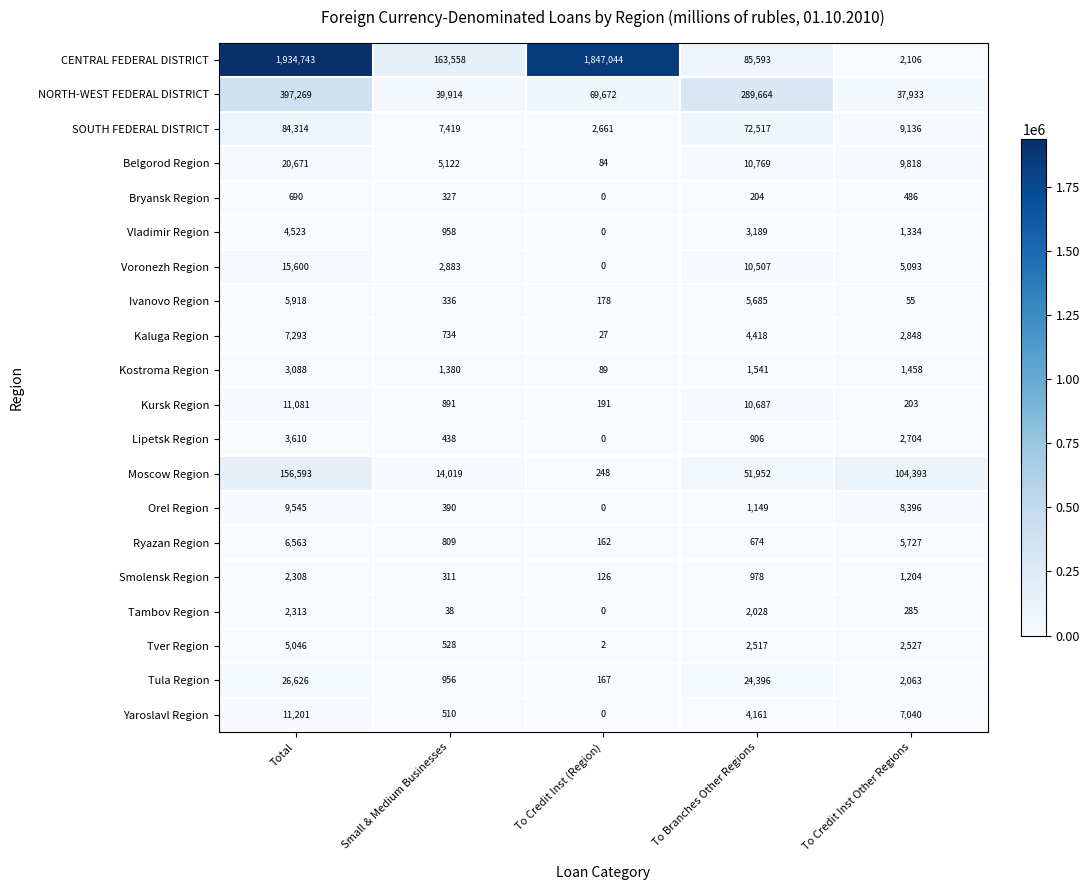

What is the difference between the maximum and minimum values in the Tambov Region series?

2313